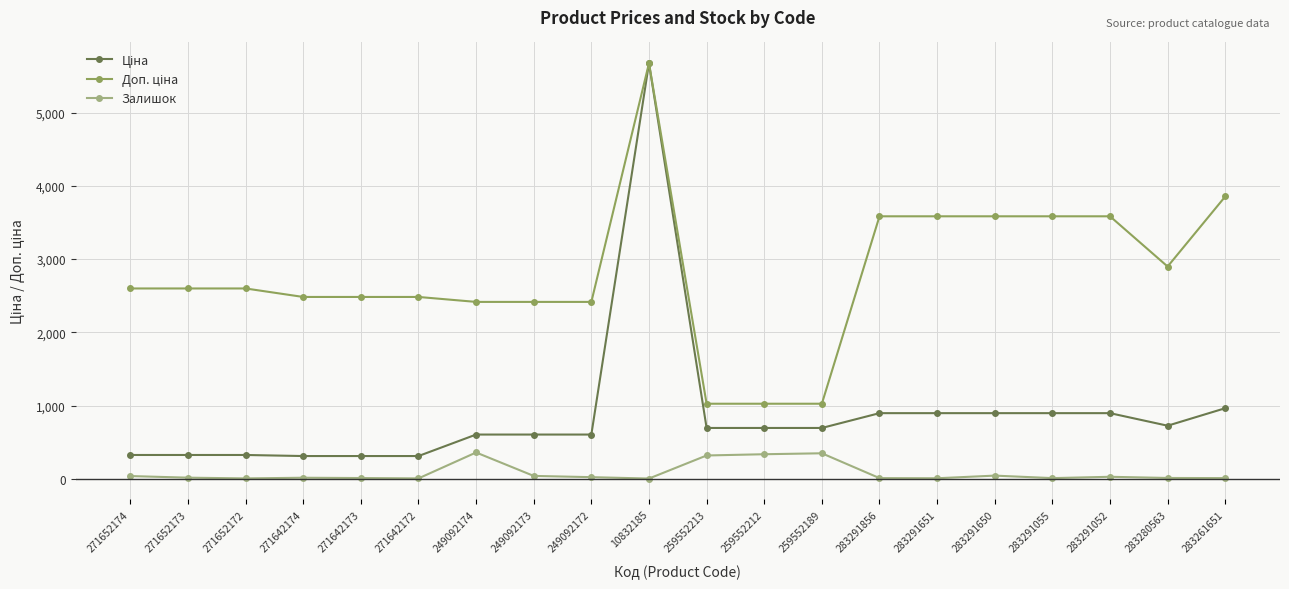

Is it true that Залишок equals 348.0 at 259552189?

True